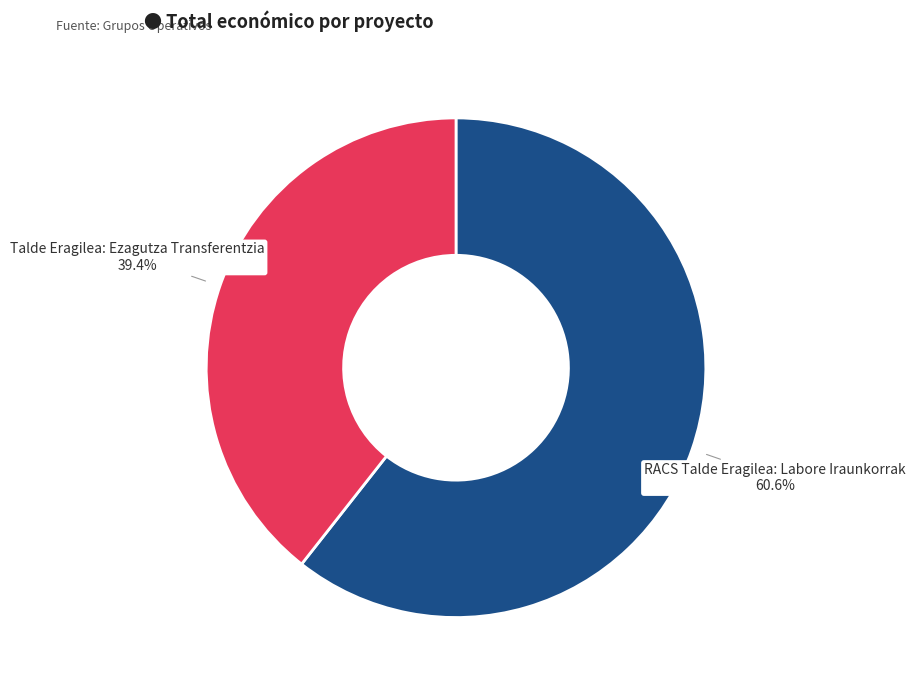

Is there a majority slice in this chart?

Yes